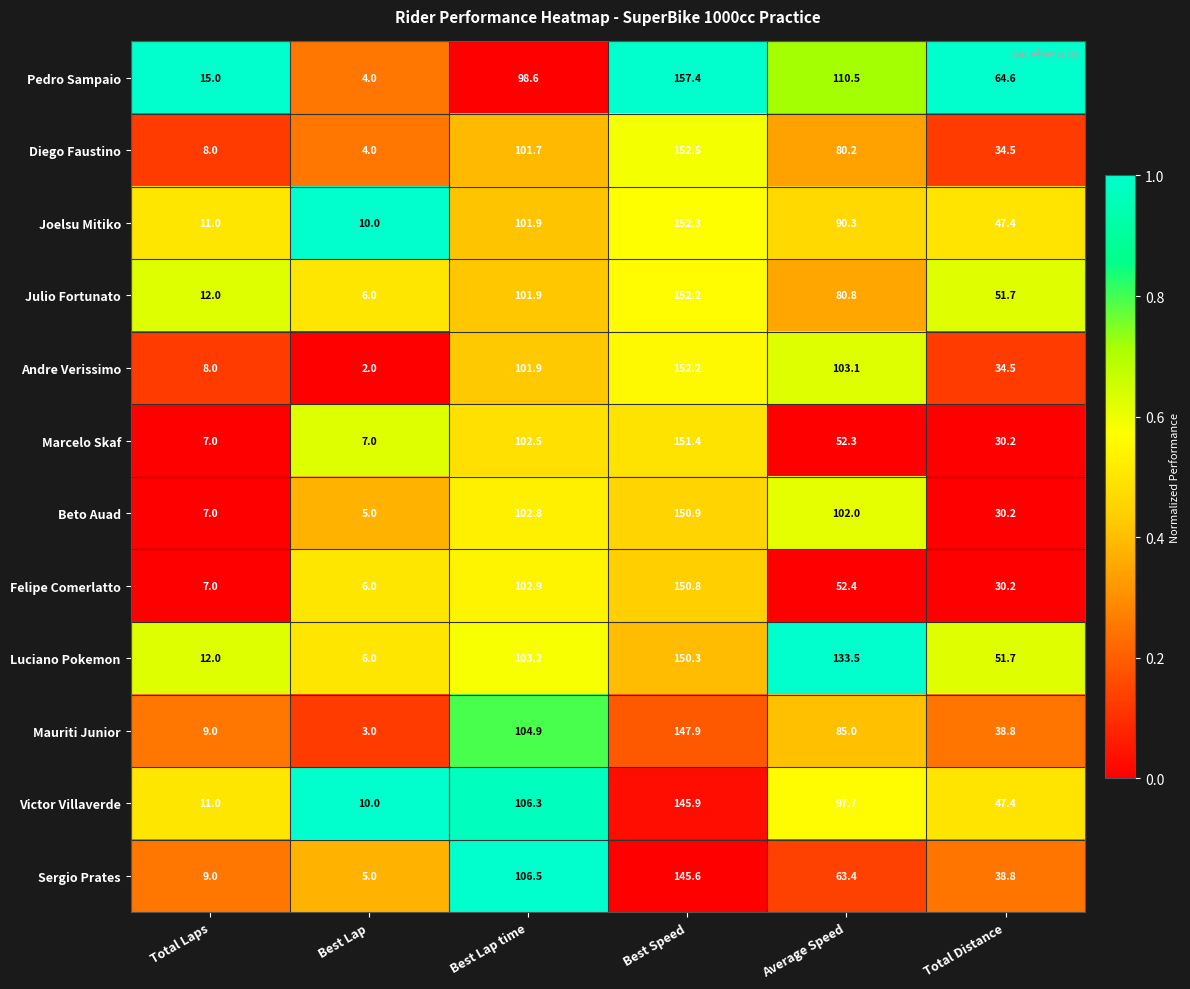

The value of Marcelo Skaf at Total Laps is 3.6. True or false?

False